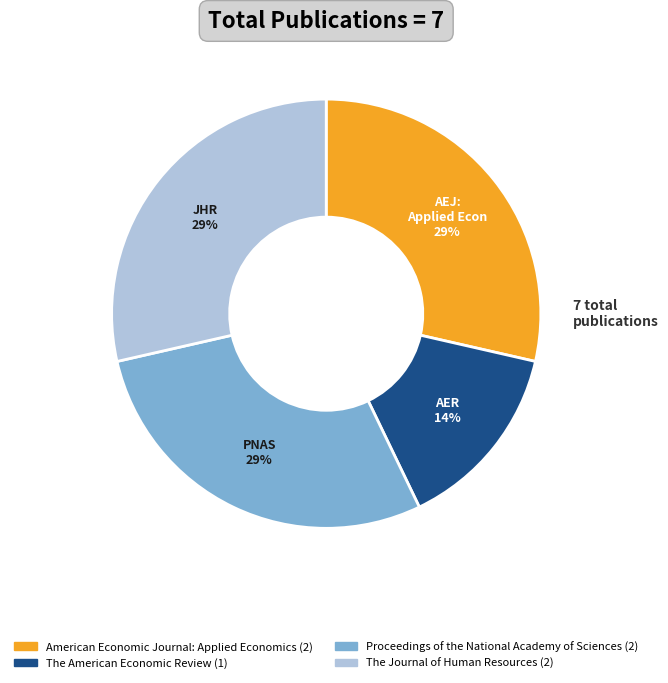

Does American Economic Journal: Applied Economics account for over 50% of the chart?

No